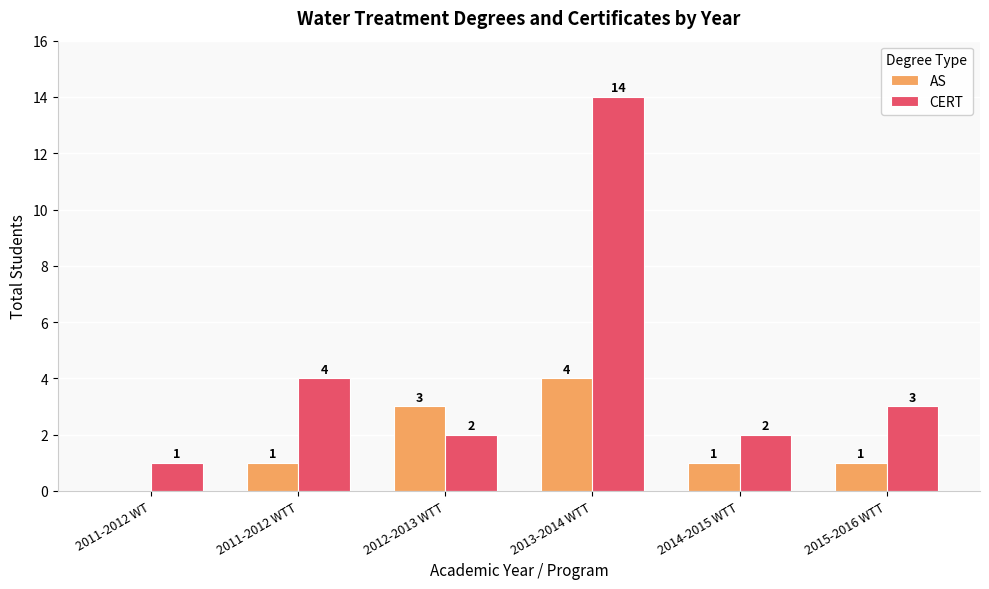

Is it true that AS equals 1 at 2011-2012 WTT?

True